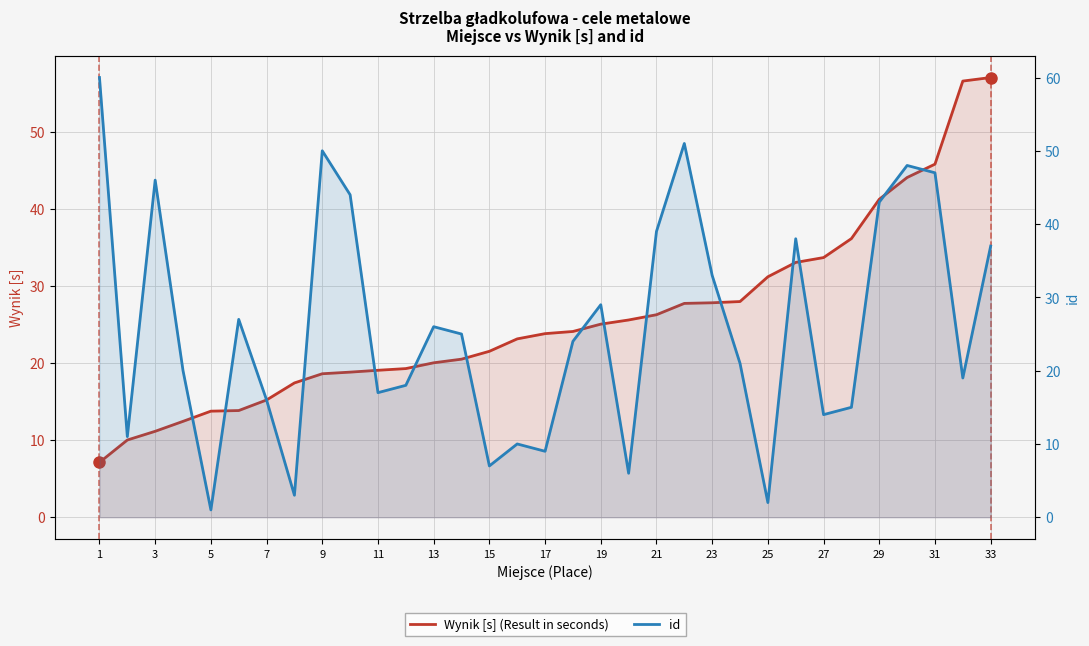

What is the label of the 1st point from the left?

1